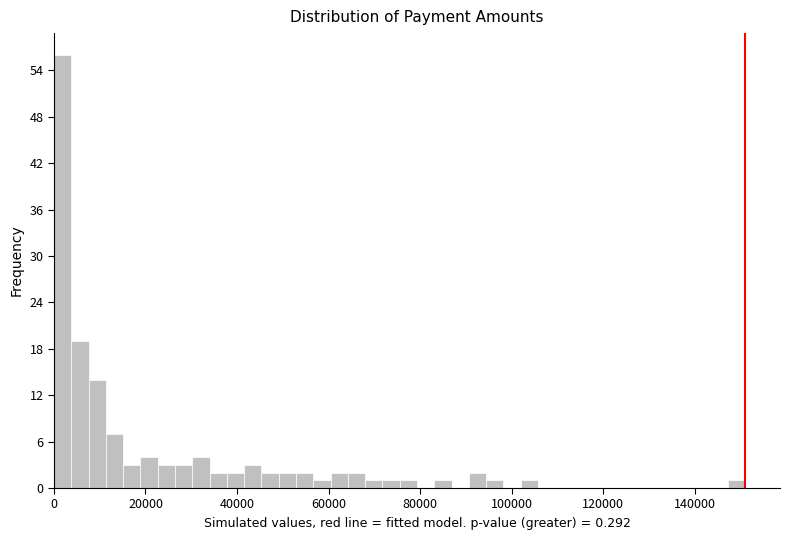

Around what value on the x-axis is the tallest bar? Give the approximate position of its centre, as read against the axis.

2000